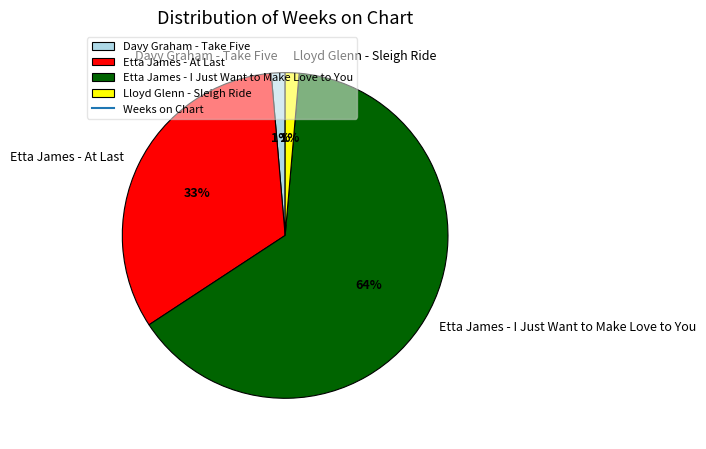

Does Etta James - I Just Want to Make Love to You account for over 50% of the chart?

Yes